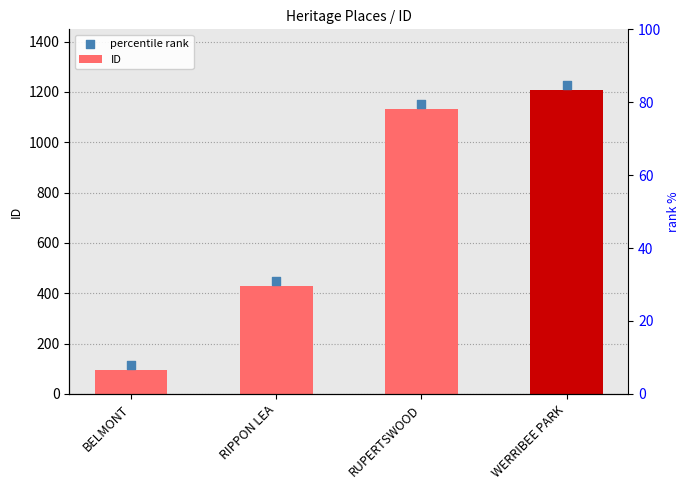

What is the change in value from BELMONT to WERRIBEE PARK?

+1112